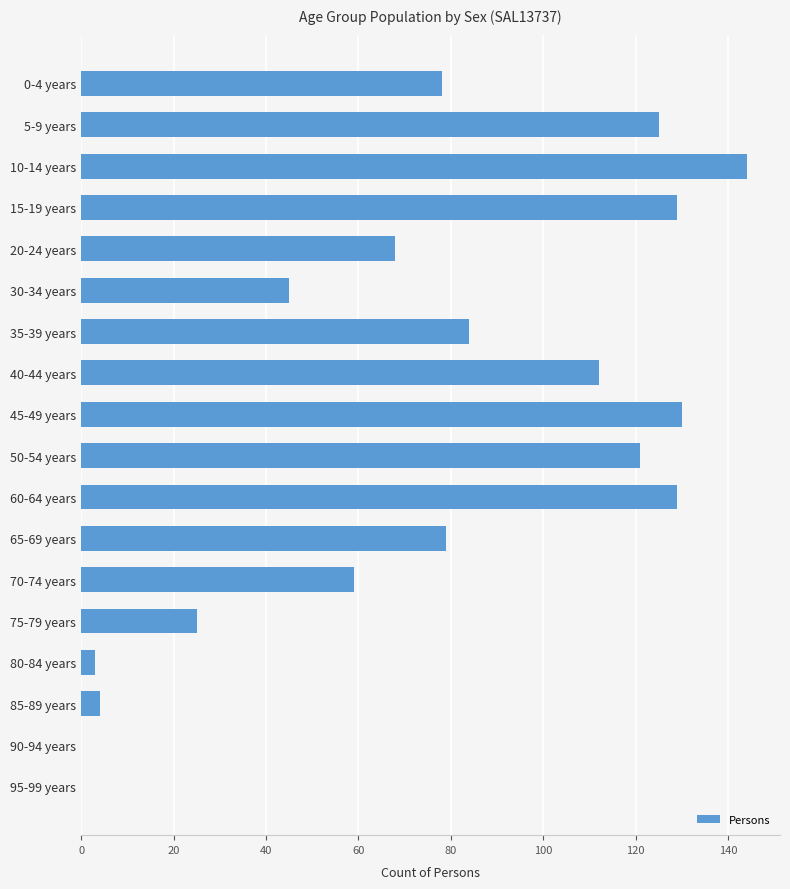

Between 75-79 years and 90-94 years, which is larger?

75-79 years